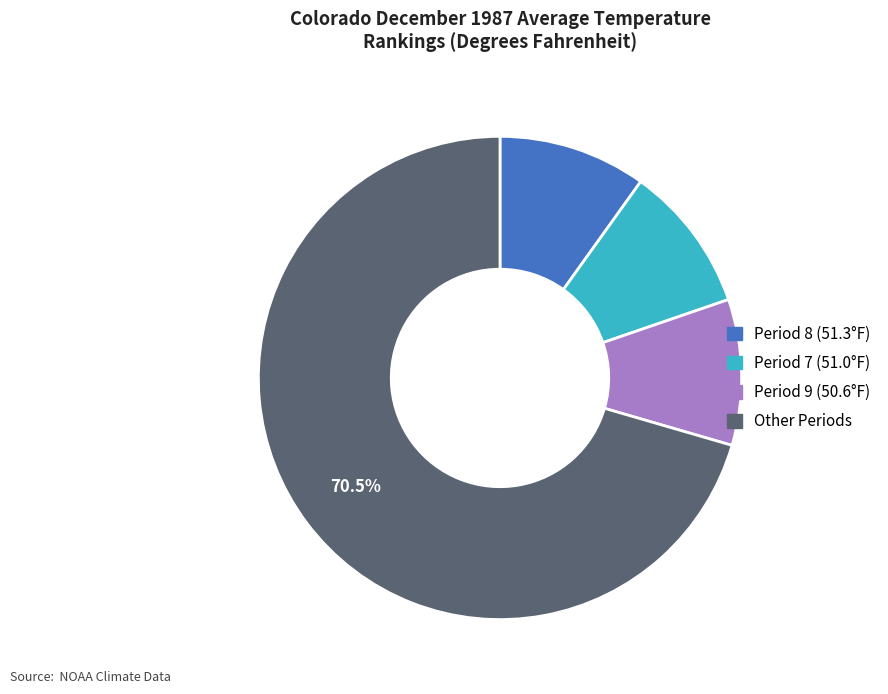

How many slices are in this pie chart?

4